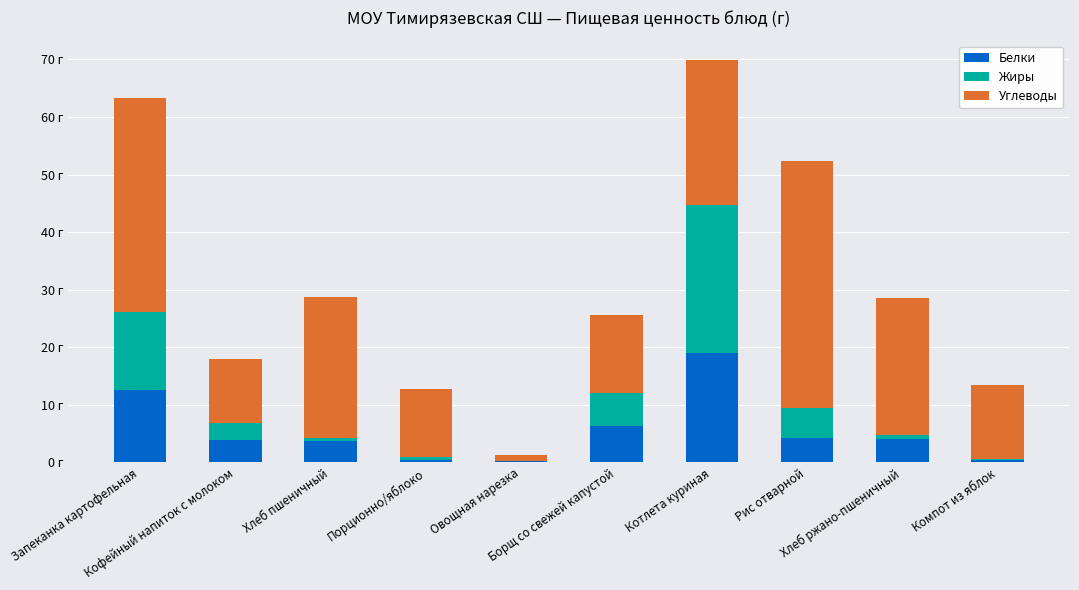

What are all the series names shown in the legend?

Белки, Жиры, Углеводы